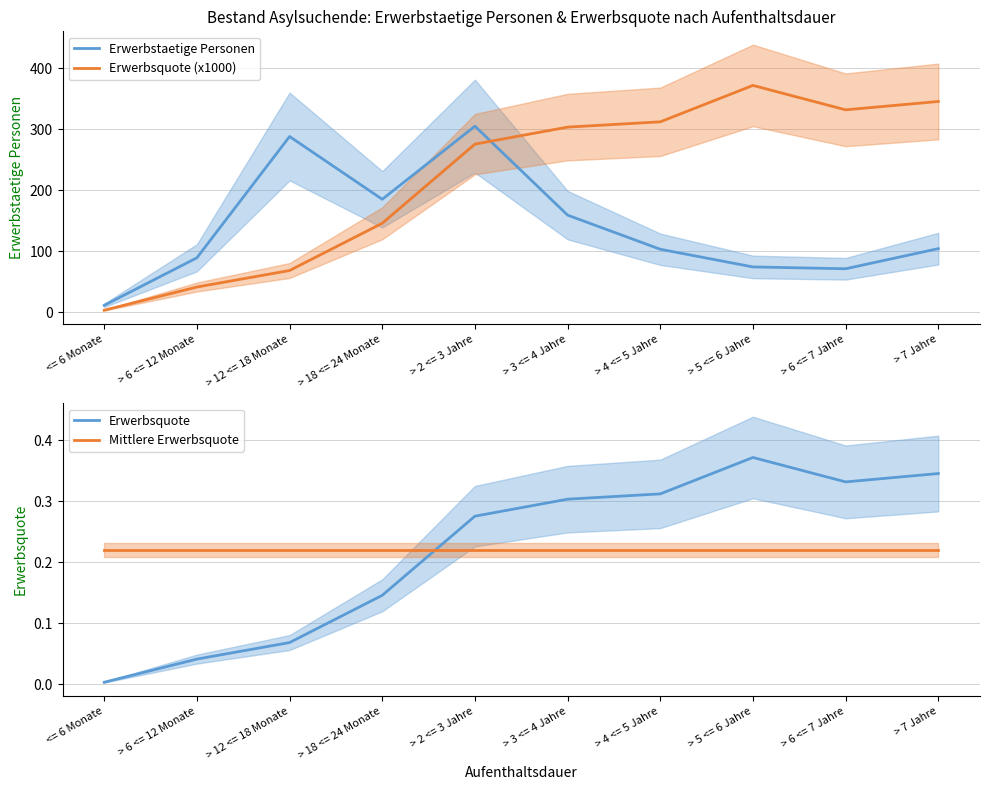

What is the label of the 1st point from the right?

> 7 Jahre